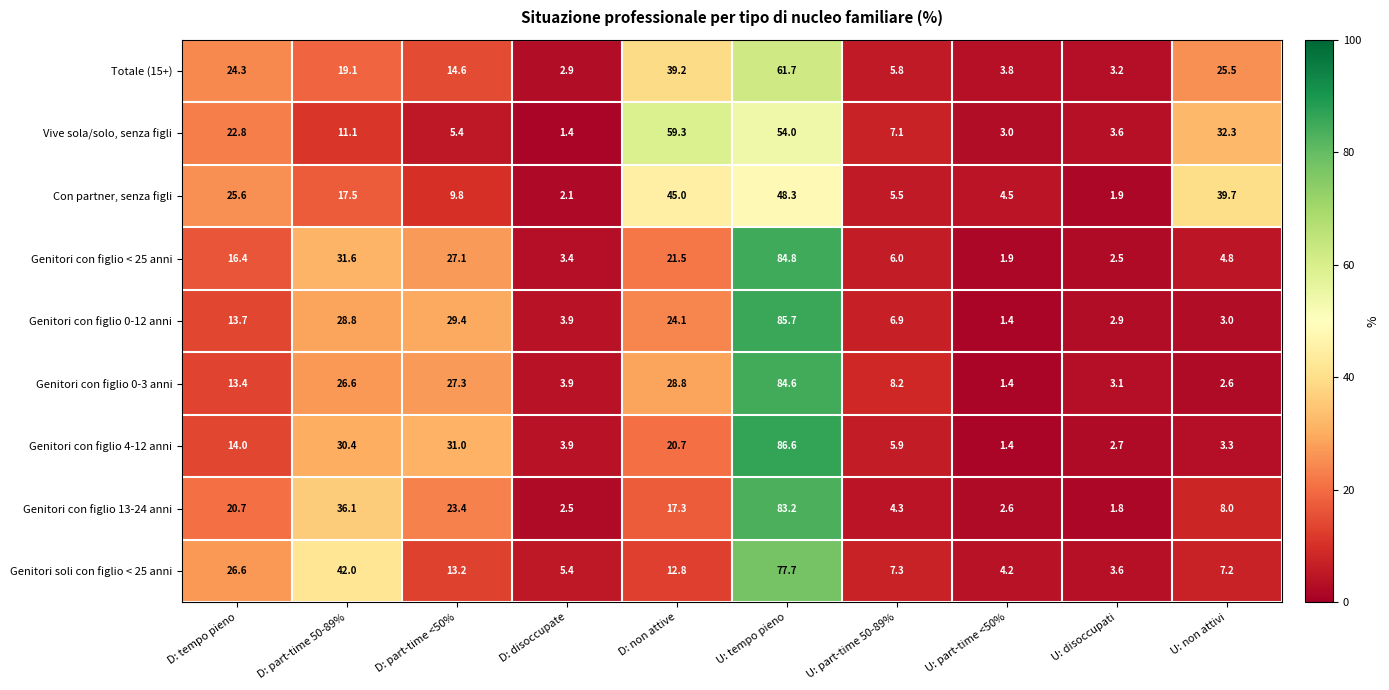

At which label does Genitori soli con figlio < 25 anni first exceed 12?

D: tempo pieno